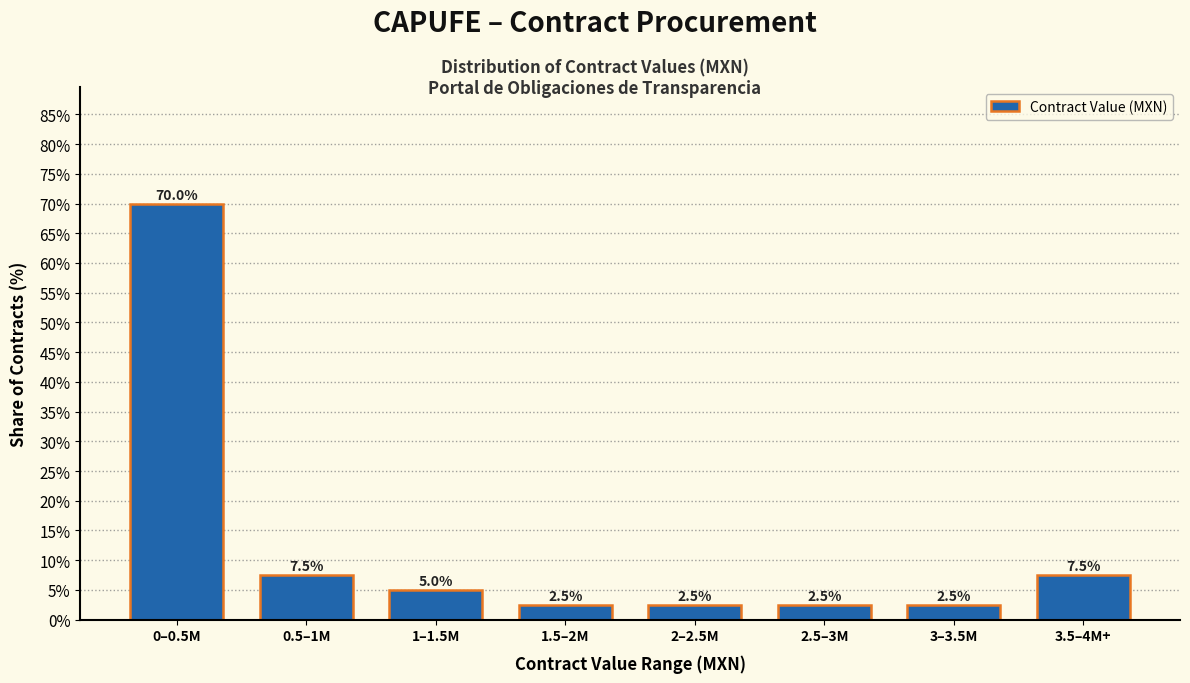

Reading left to right, list all the values displayed in this chart.

70.0	7.5	5.0	2.5	2.5	2.5	2.5	7.5